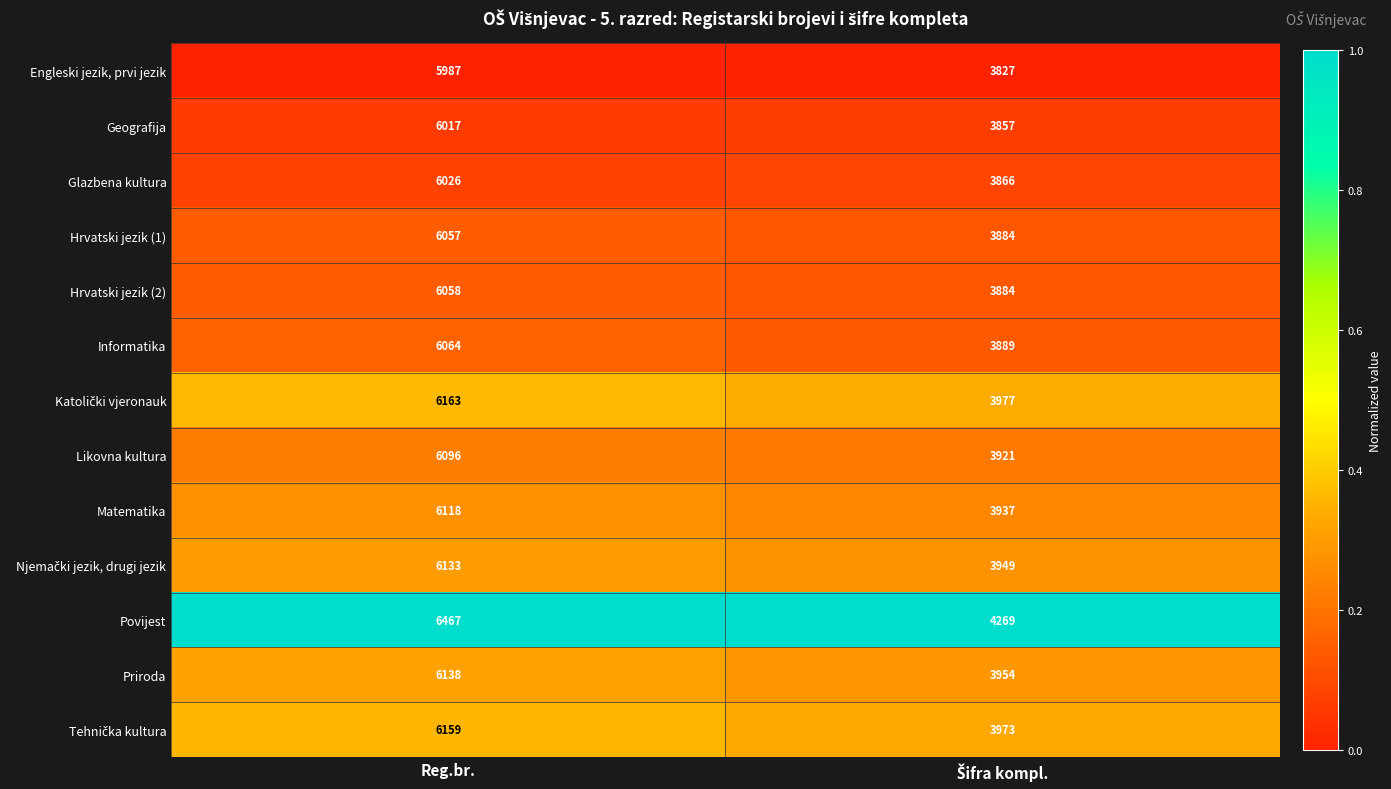

Which series has the largest total across all categories?

Povijest